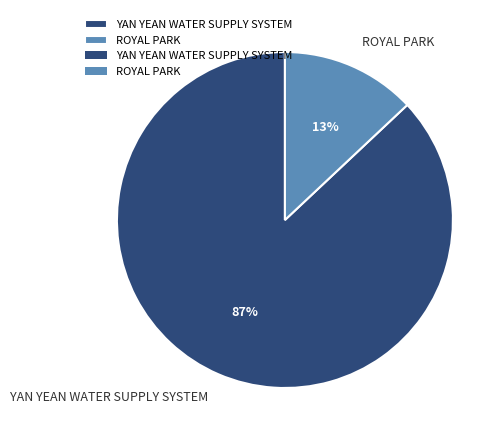

Count the number of slices in the pie.

2